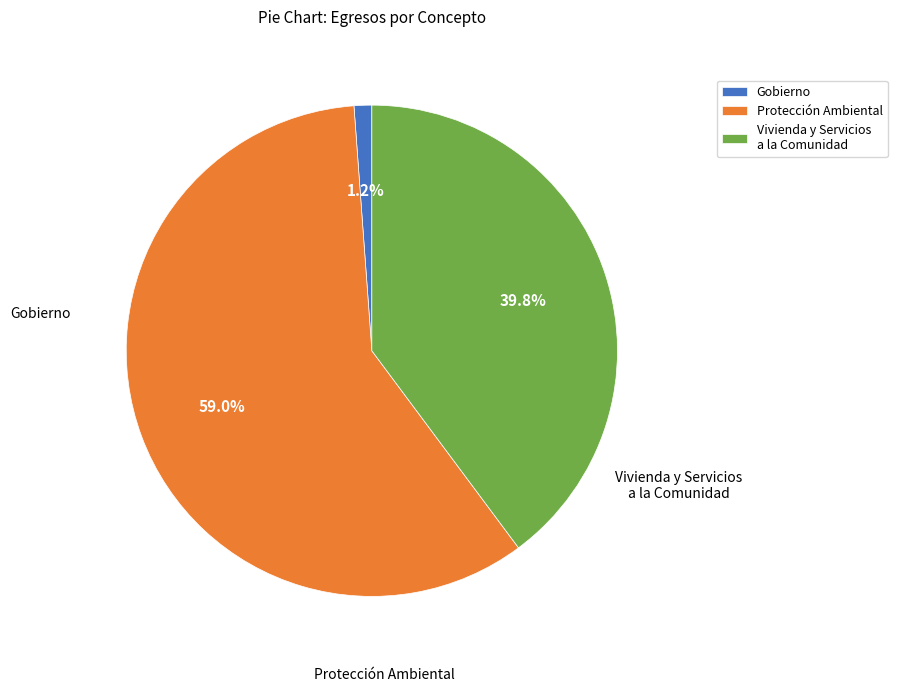

To the nearest percent, what percentage of the pie is Protección Ambiental?

59%